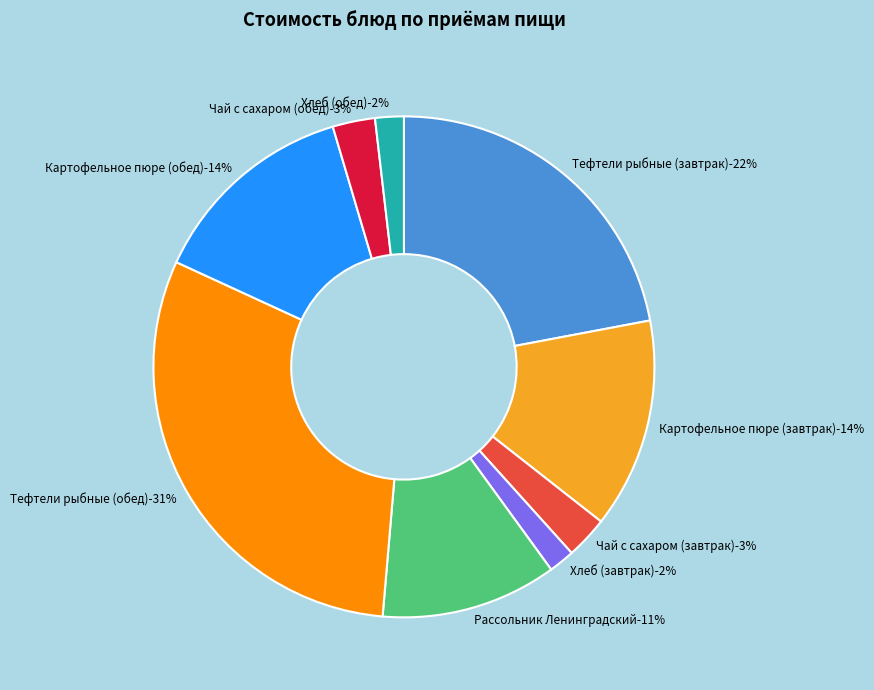

Count the number of slices in the pie.

9